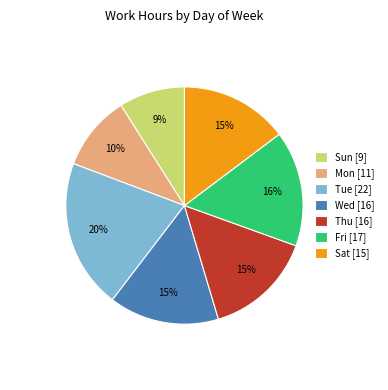

Is it true that Tue is 10% of the pie?

False